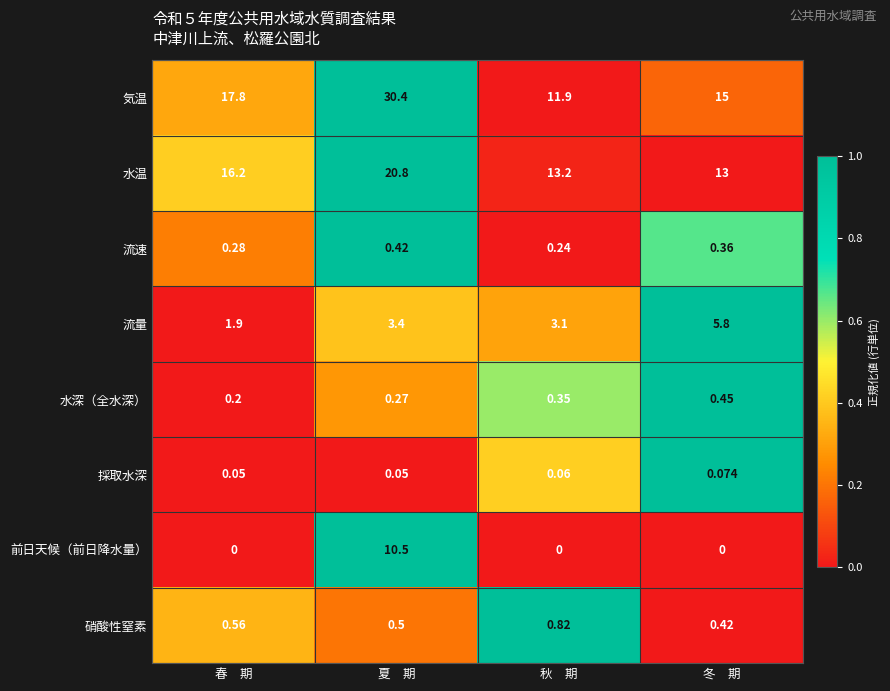

Which category has the lowest value in the 水深（全水深） series?

春　期